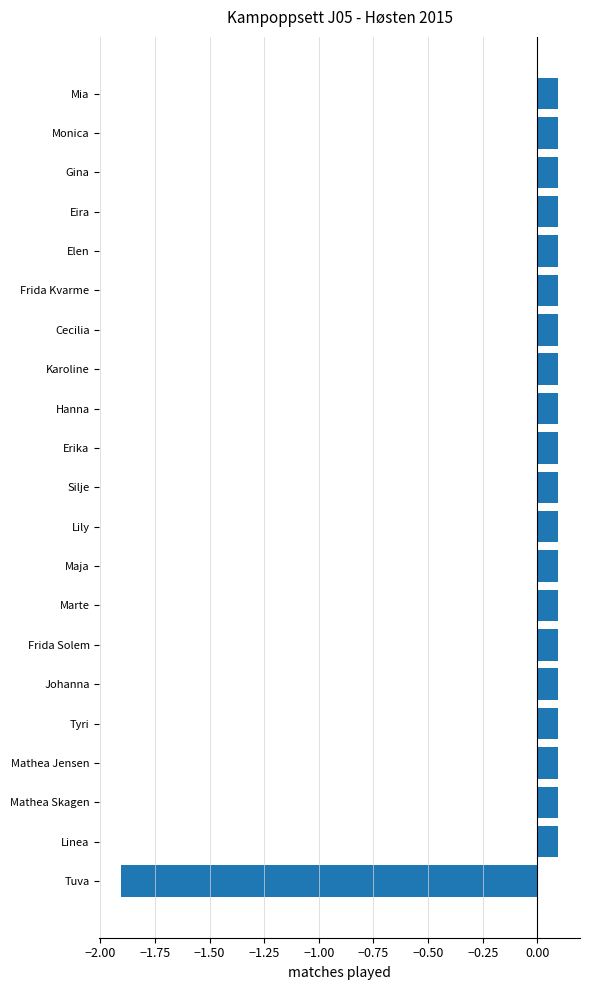

What is the difference between the maximum and minimum values?

2.0